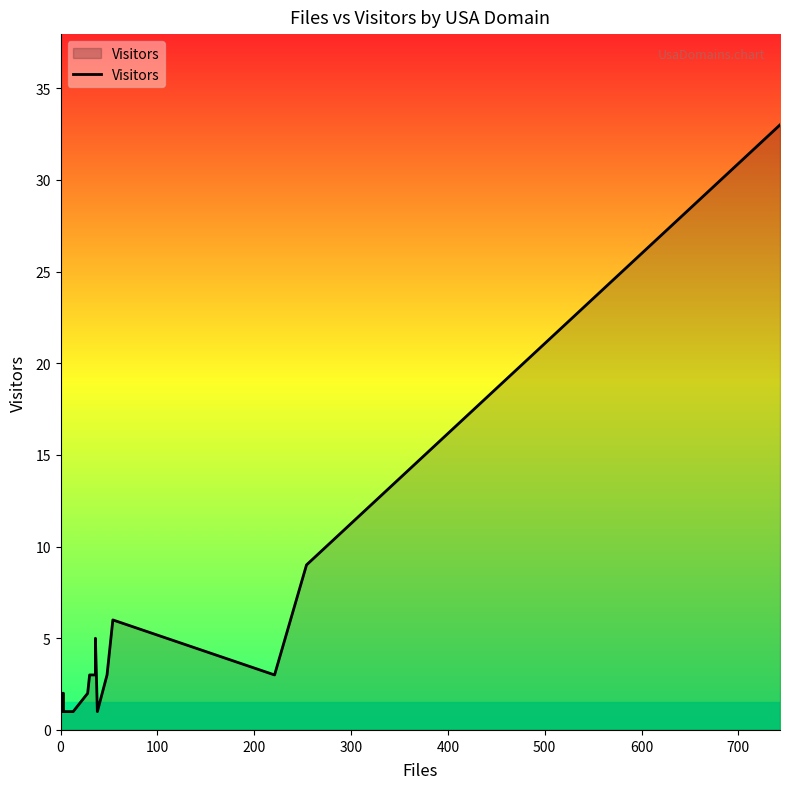

How many points are lower than both their immediate neighbors (excluding endpoints)?

2